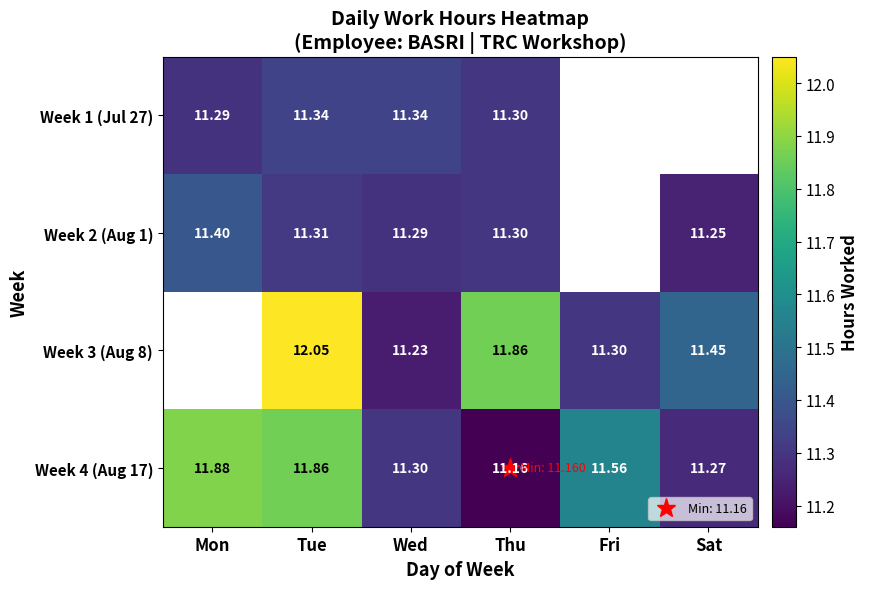

At which label does Week 1 (Jul 27) reach its minimum?

Mon